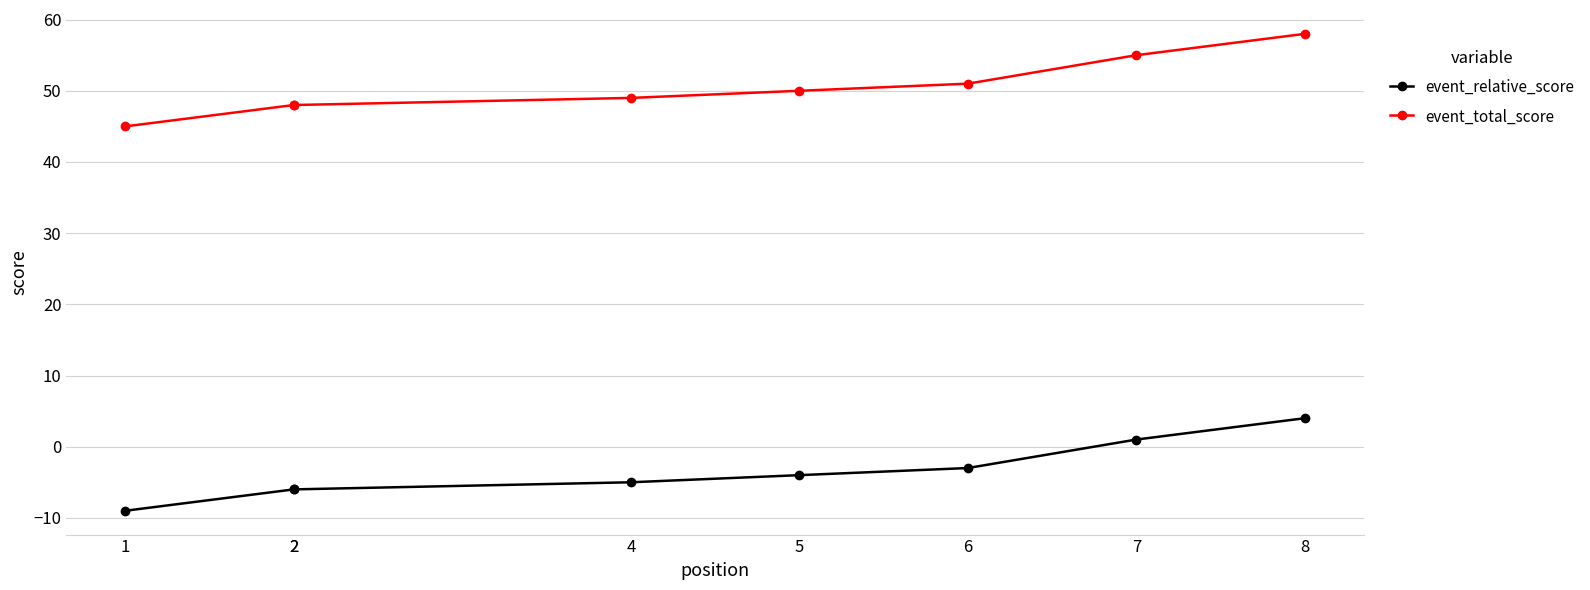

At which label is event_total_score closest to 51?

6